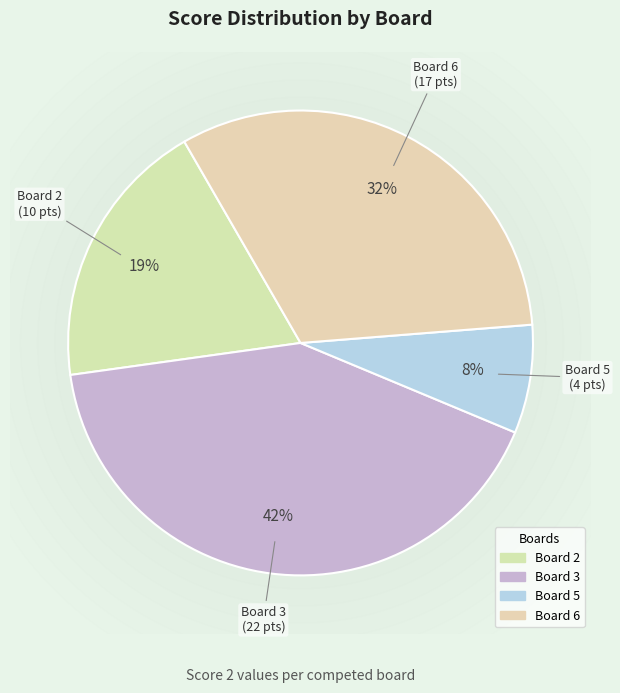

To the nearest percent, what is the difference between the Board 2 and Board 5 slice percentages?

11%